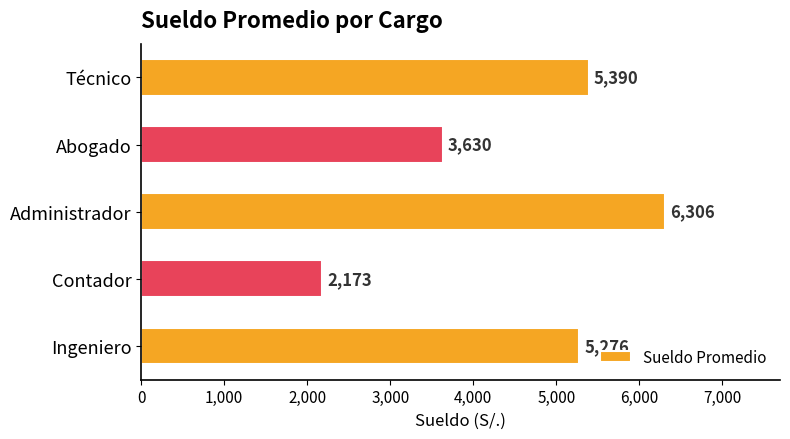

Approximately how many times larger is the value at Técnico compared to Ingeniero?

1.0